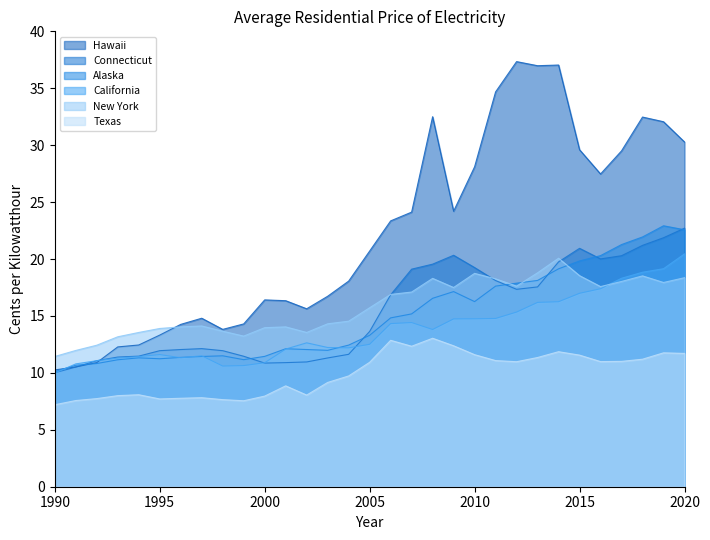

Is it true that California equals 32.6 at 2018?

False